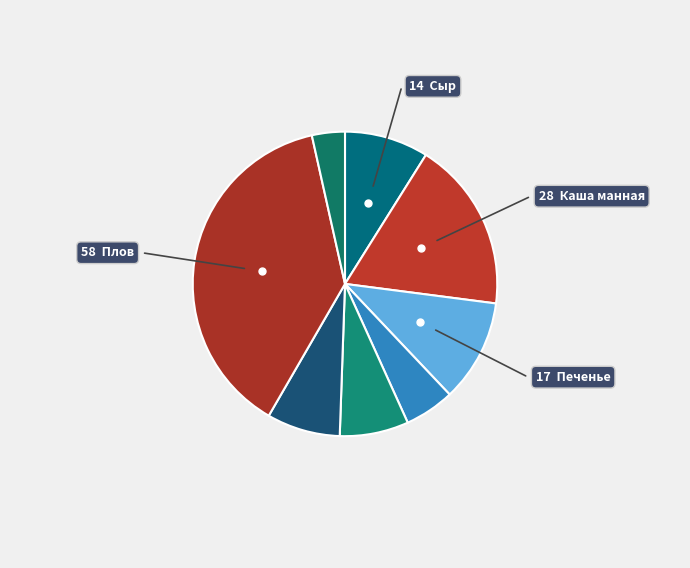

Count the number of slices in the pie.

8